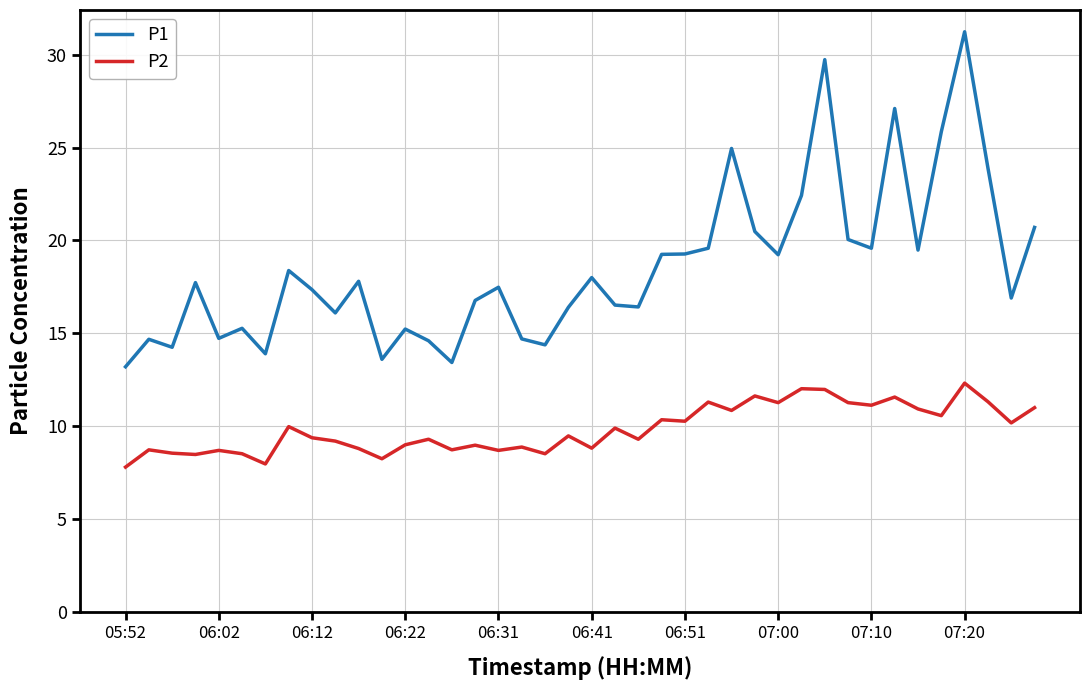

Which series has the largest range (max minus min)?

P1